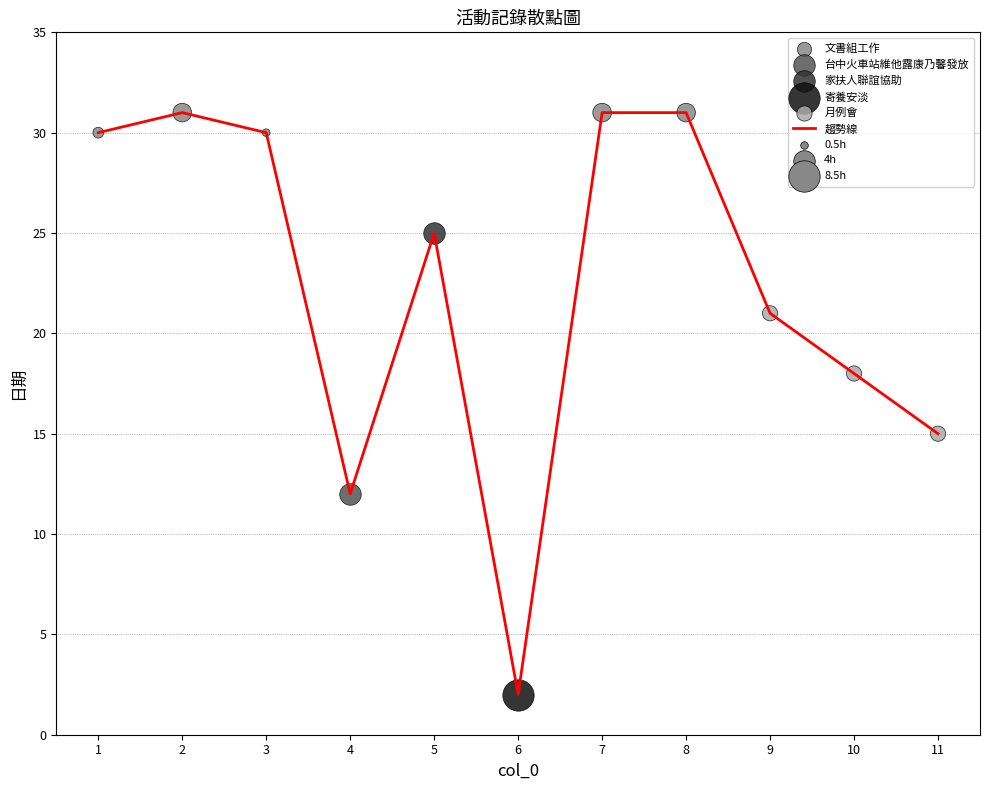

Between 11 and 4, which is larger?

11